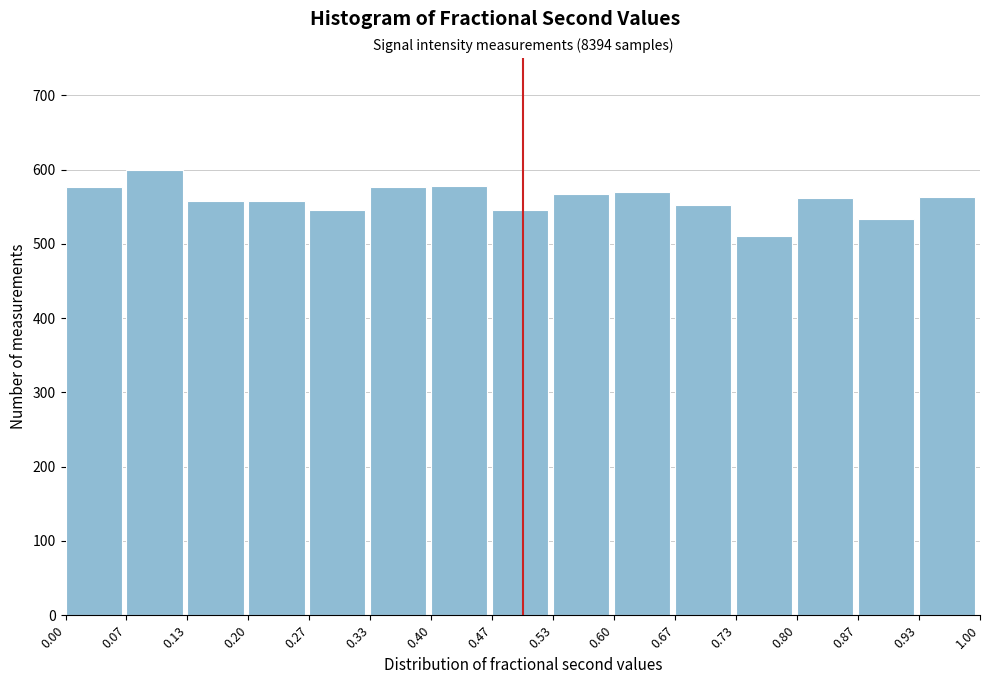

Over which range of the x-axis is the bar tallest?

0.07 to 0.13